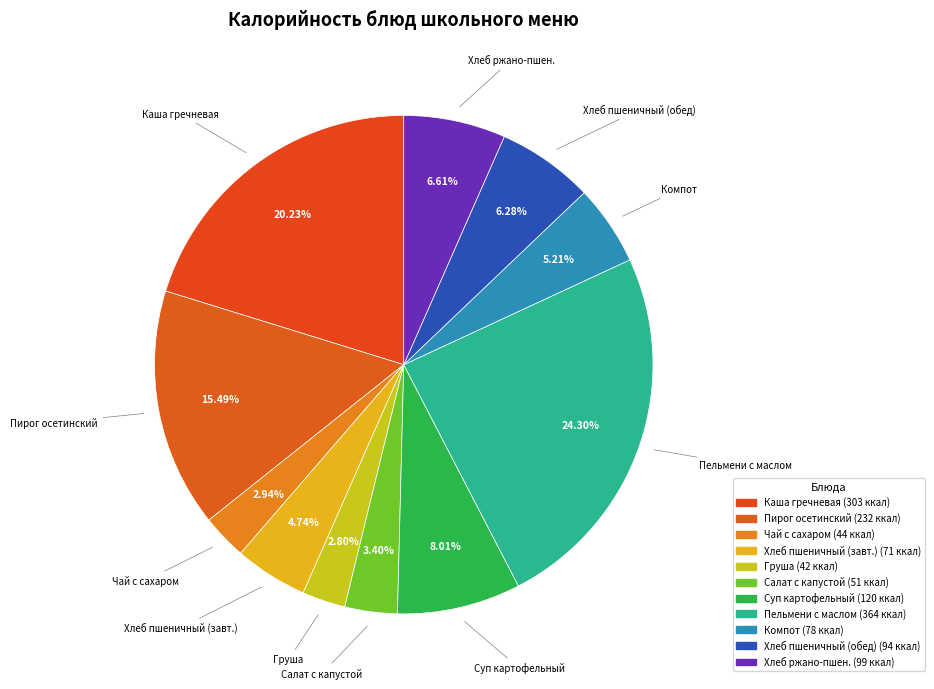

How many slices are in this pie chart?

11